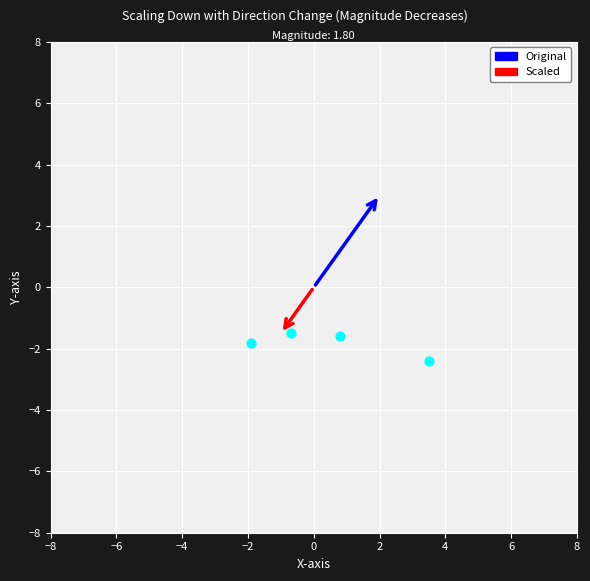

What is the average X value?

0.4